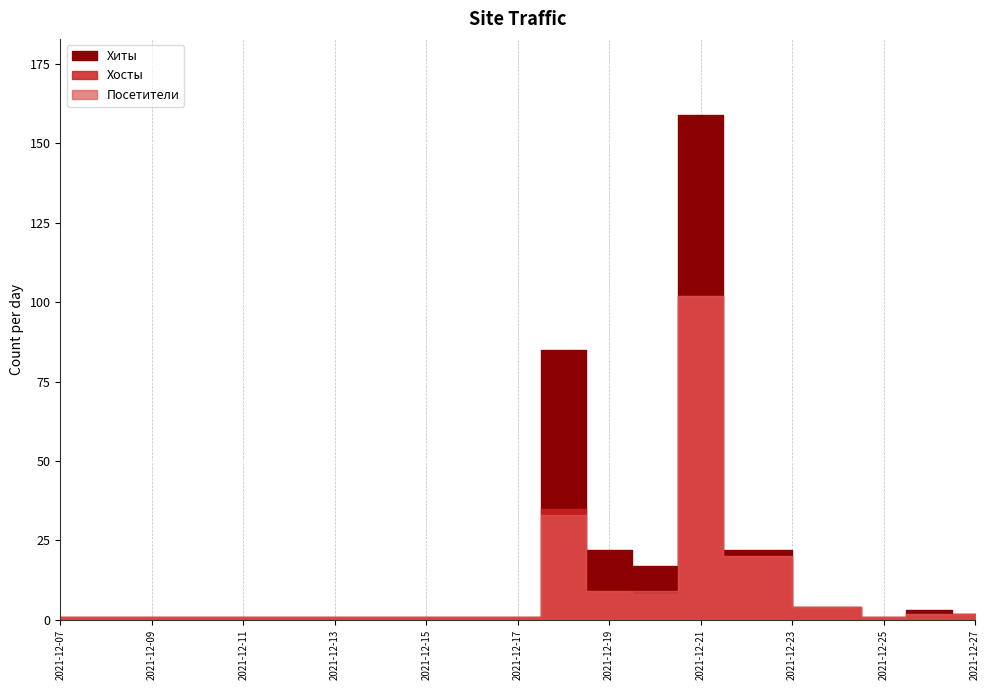

True or false: Хосты has more than 1 points higher than both neighbors.

True